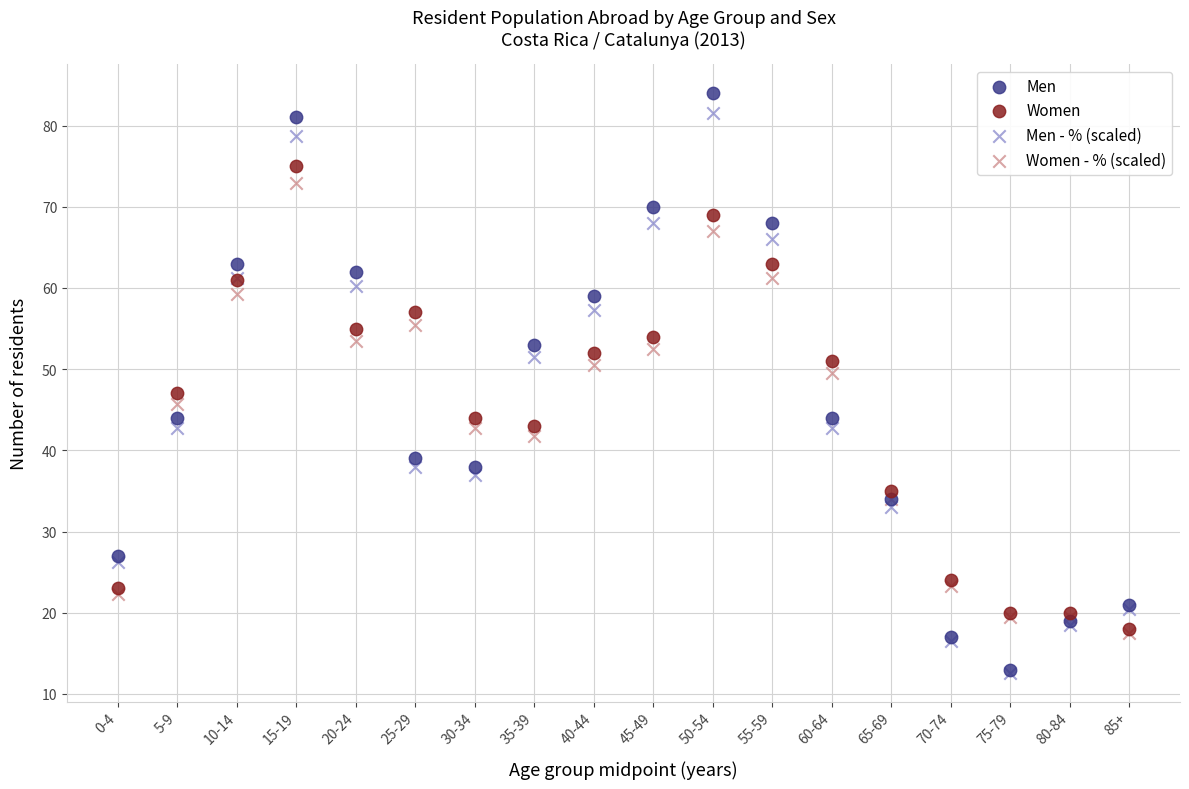

Which series contains the highest Y value?

Men